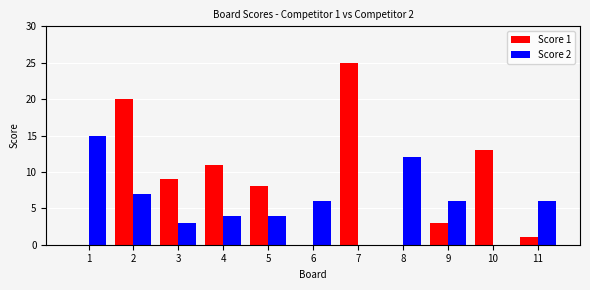

True or false: Score 1 has a value of 0 at 8.

True